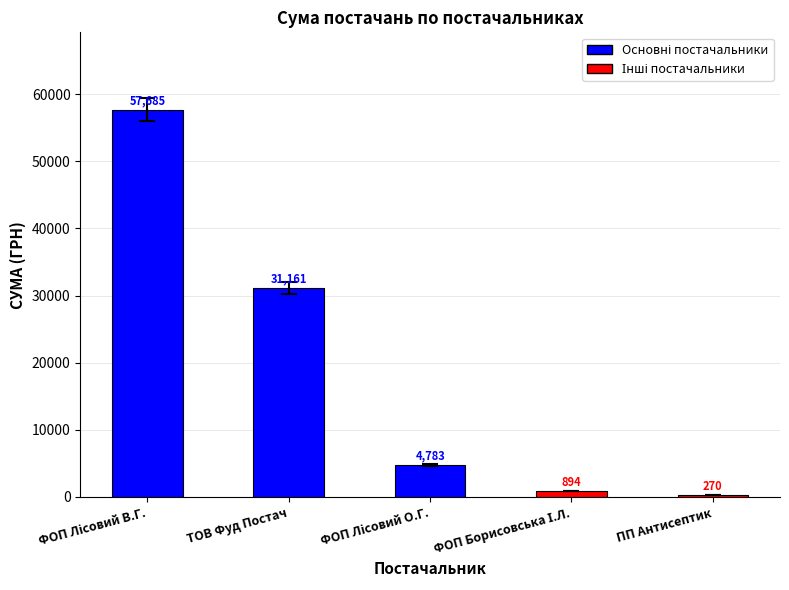

Which label corresponds to the smallest value in the chart?

ПП Антисептик